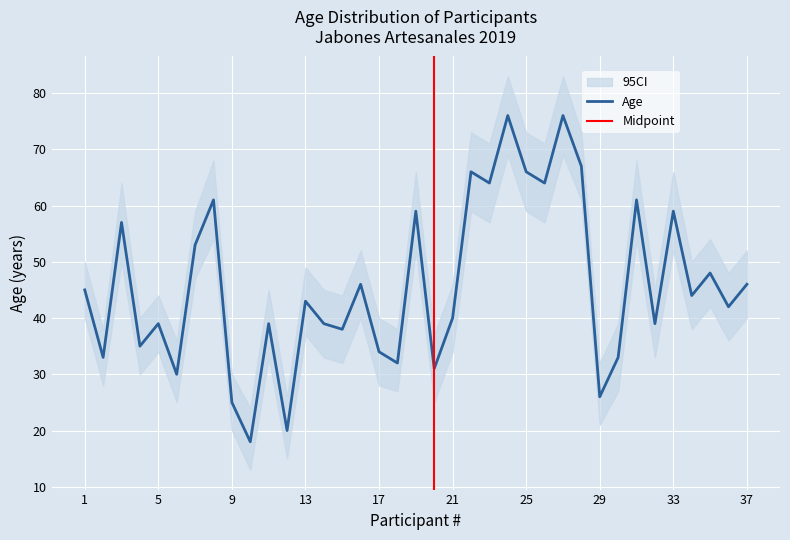

List the series in order of their peak value, highest first.

CI_upper, Age, CI_lower